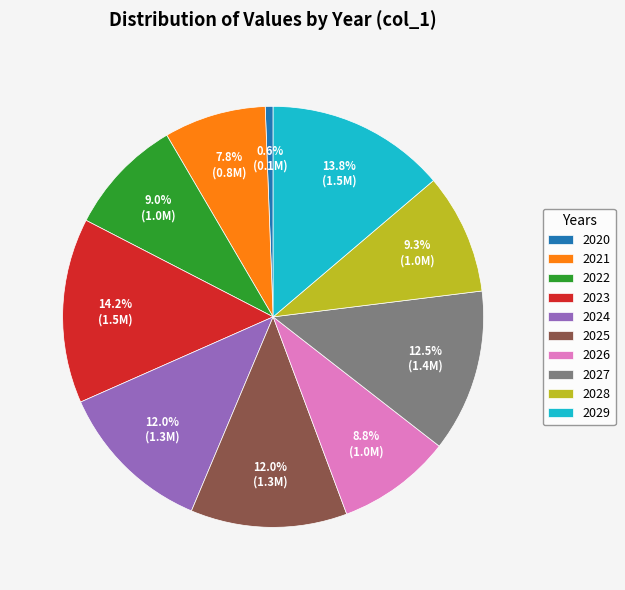

To the nearest percent, what is the average slice percentage?

10%